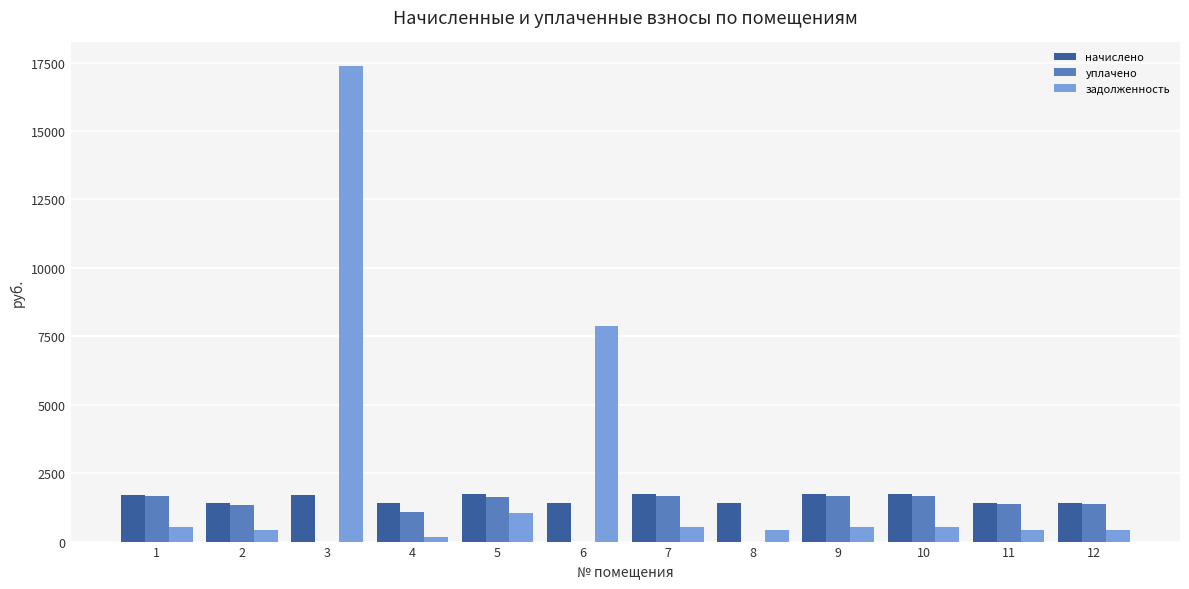

Is the value of задолженность at 6 greater than the value of начислено at 7?

Yes